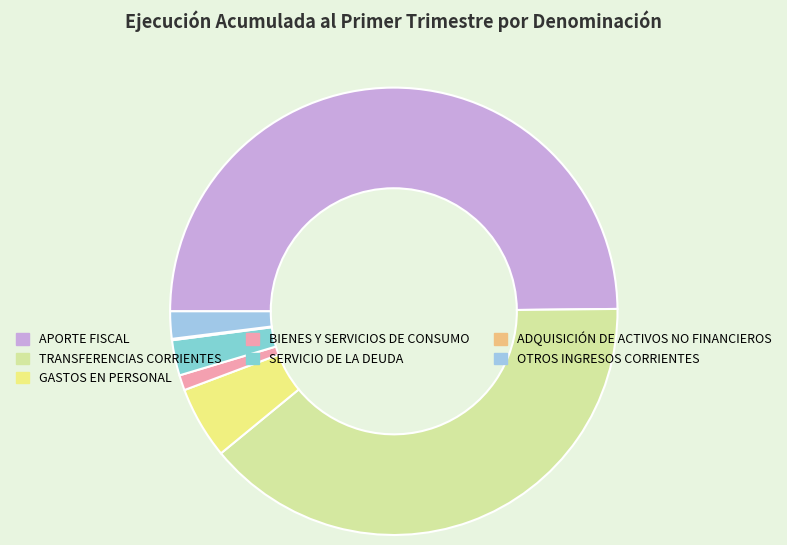

Is APORTE FISCAL the majority of the pie?

No